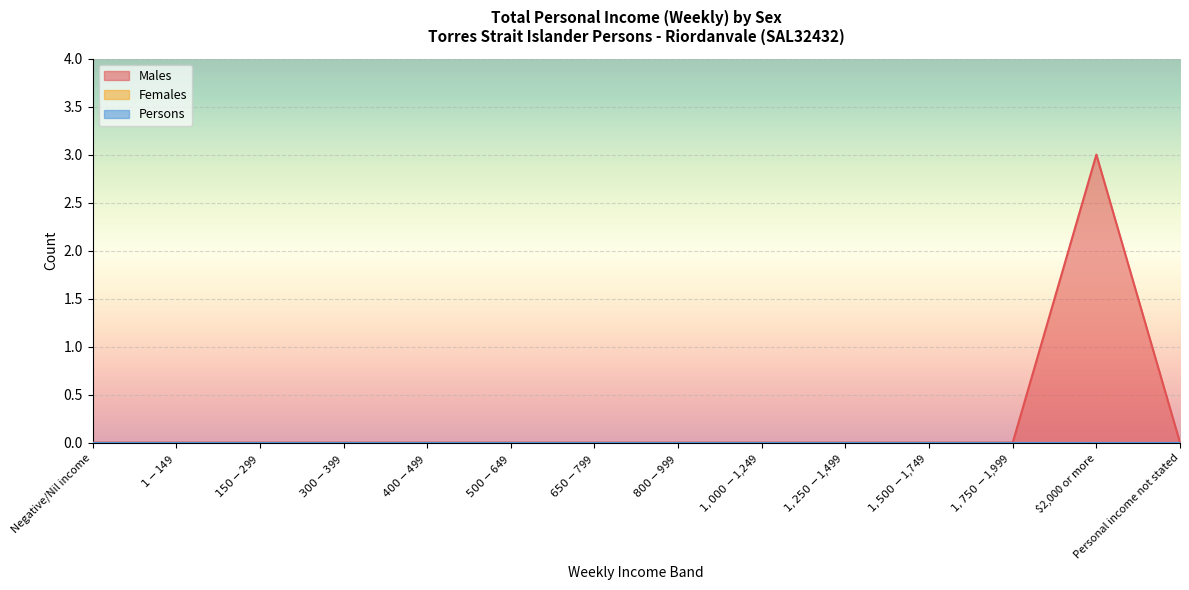

Does the chart display data point markers on the line(s)?

No